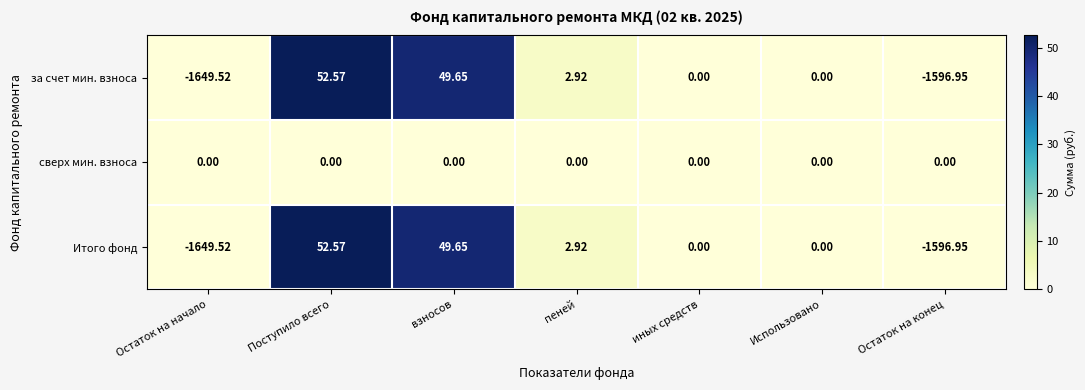

At which label does за счет мин. взноса reach its minimum?

Остаток на начало